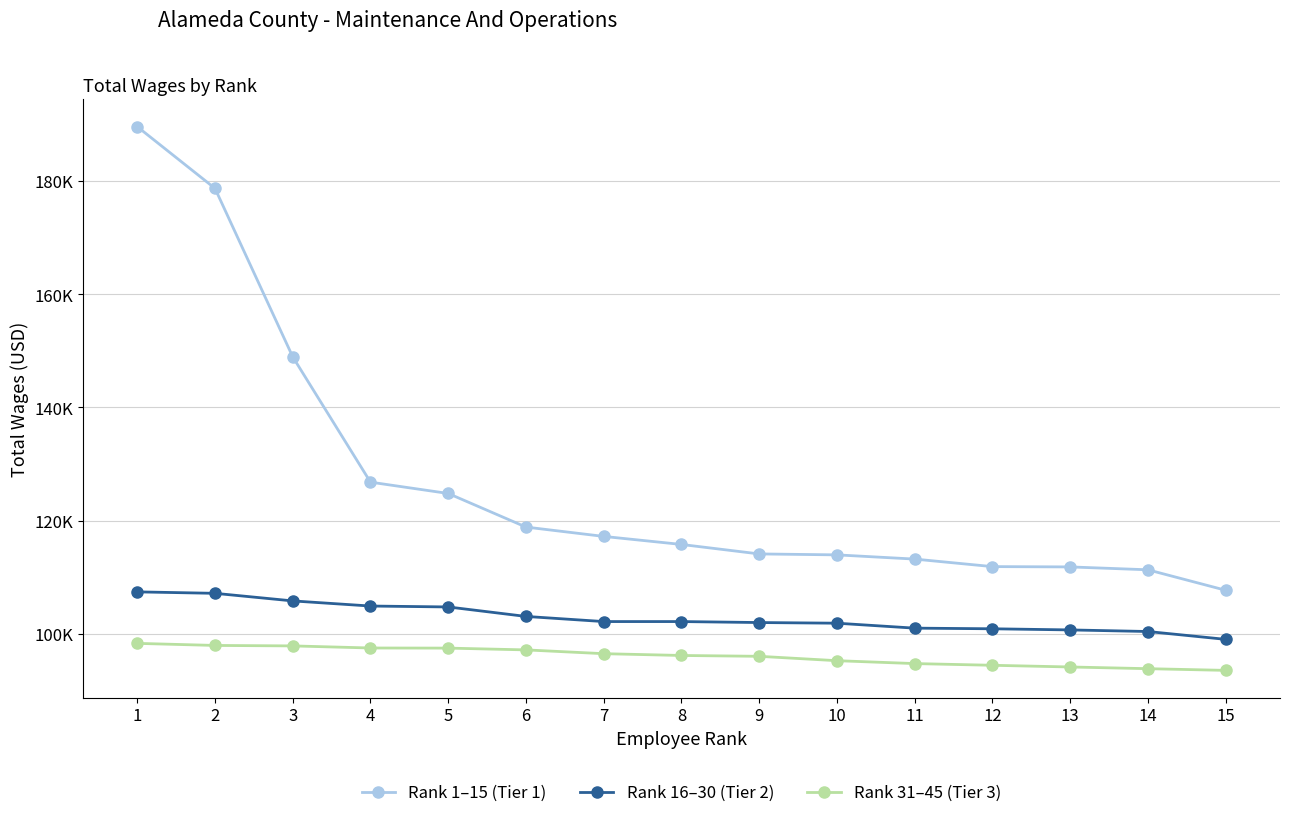

What is the spread (max minus min) of values at 12?

17416